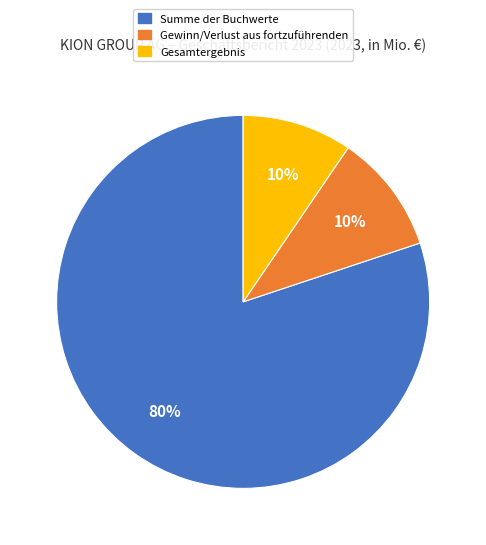

True or false: Gesamtergebnis accounts for 16% of the total.

False